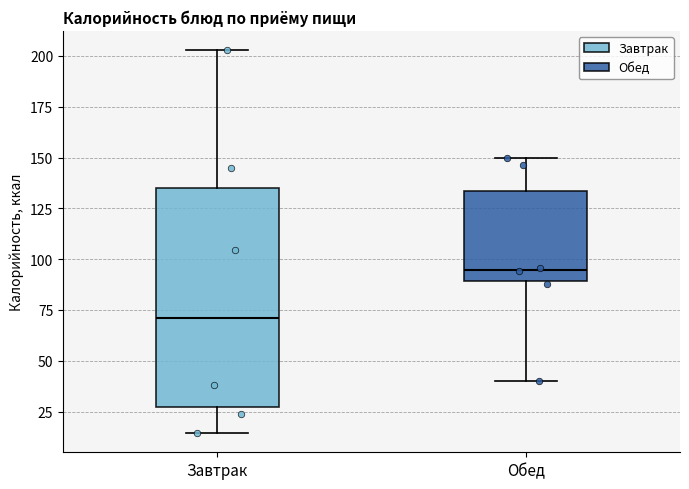

Reading left to right, transcribe this box plot: for each box, give where its median line is, the range the box spans, and where its two whiskers end, as read against the y-axis. The values are not printed on the chart, so give them approximately, as read against the axis.

Завтрак: median 70, box 25 to 135, whiskers 15 to 205
Обед: median 95, box 90 to 135, whiskers 40 to 150